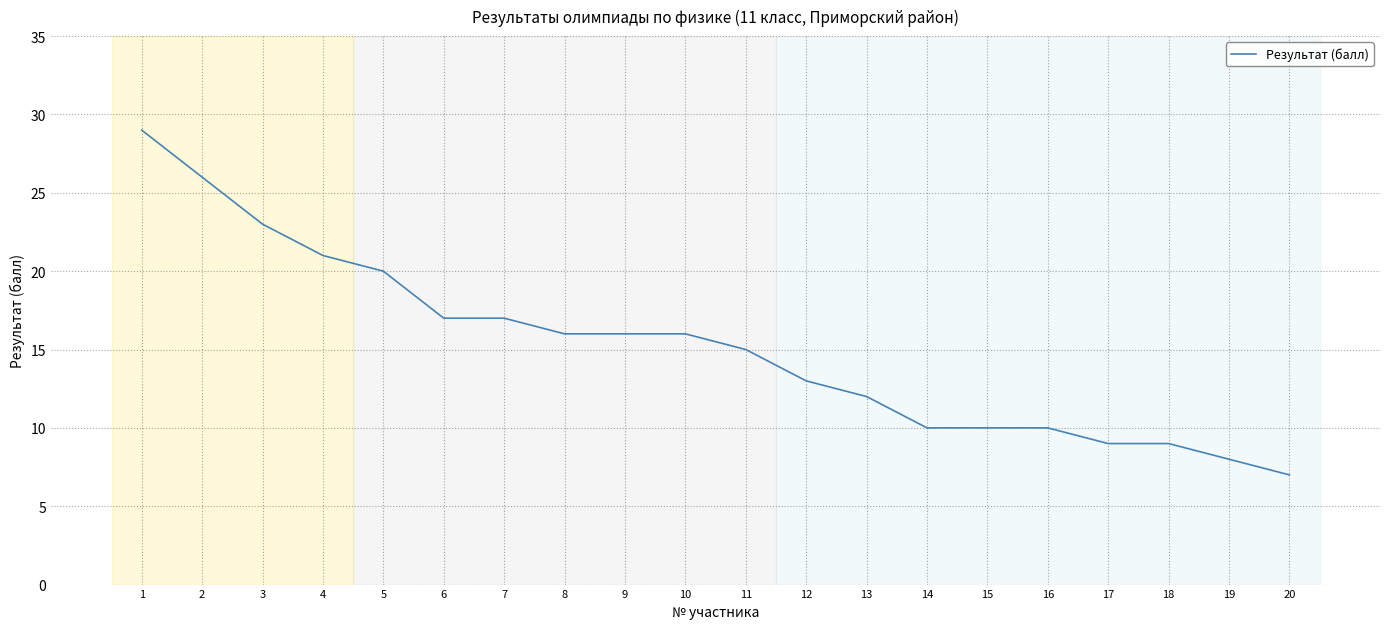

What is the greatest value displayed?

29